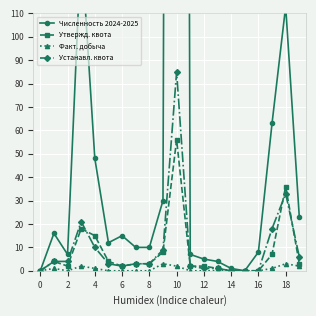

What is the label of the 3rd point from the right?

17